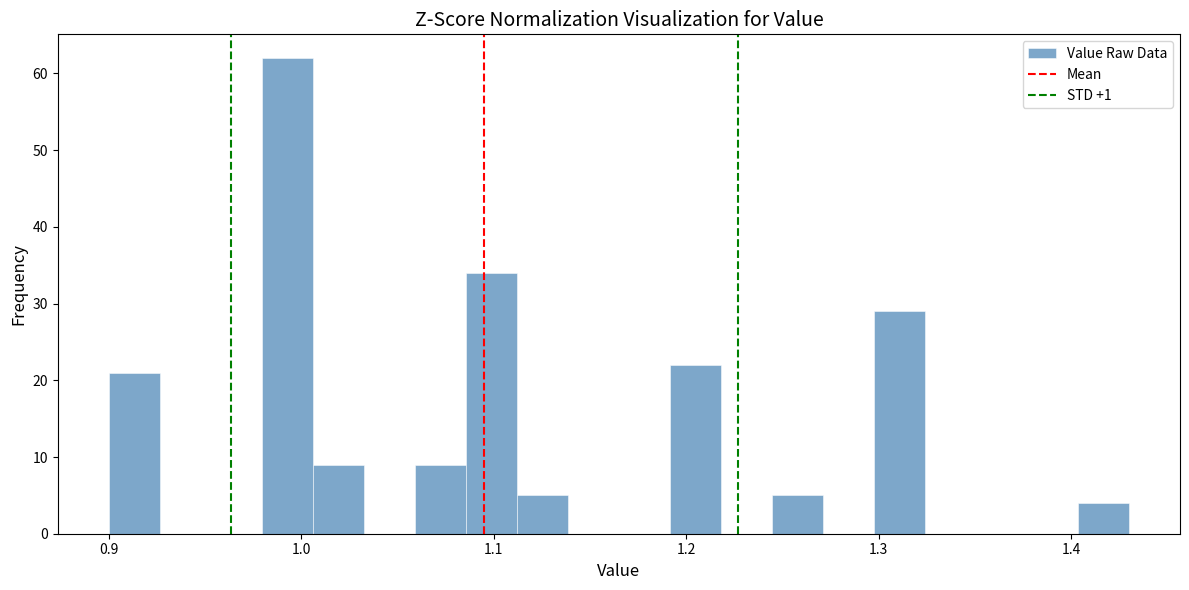

Around what value on the x-axis is the tallest bar? Give the approximate position of its centre, as read against the axis.

0.99